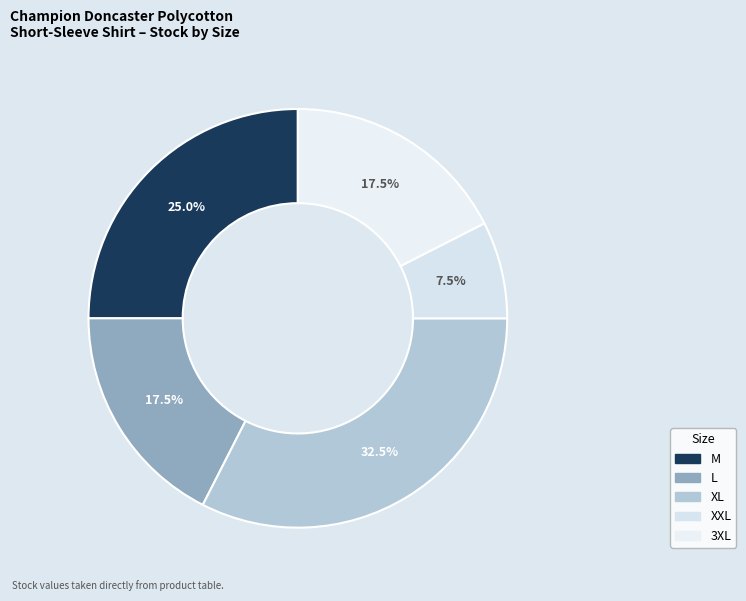

Do XXL and M together represent more than half of the pie?

No